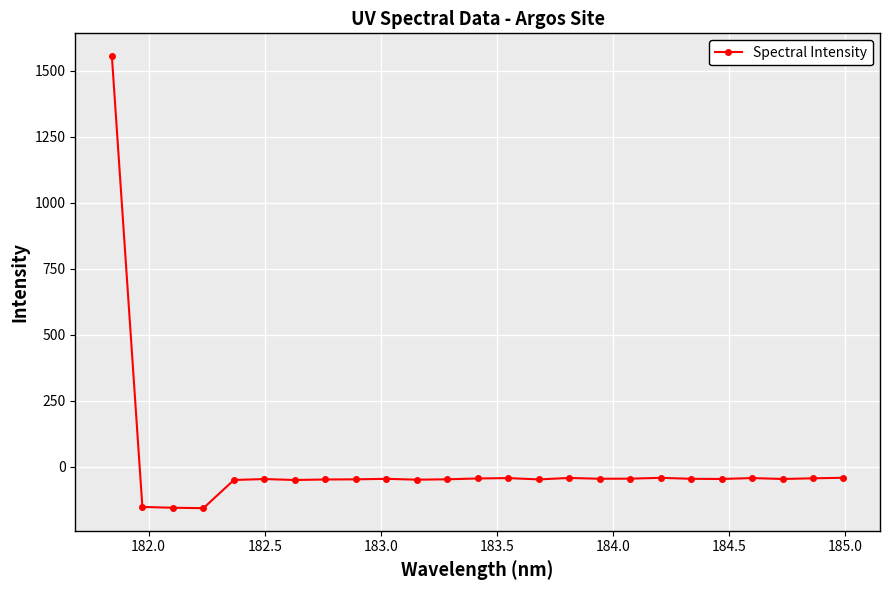

What is the sum of all values?

151.9